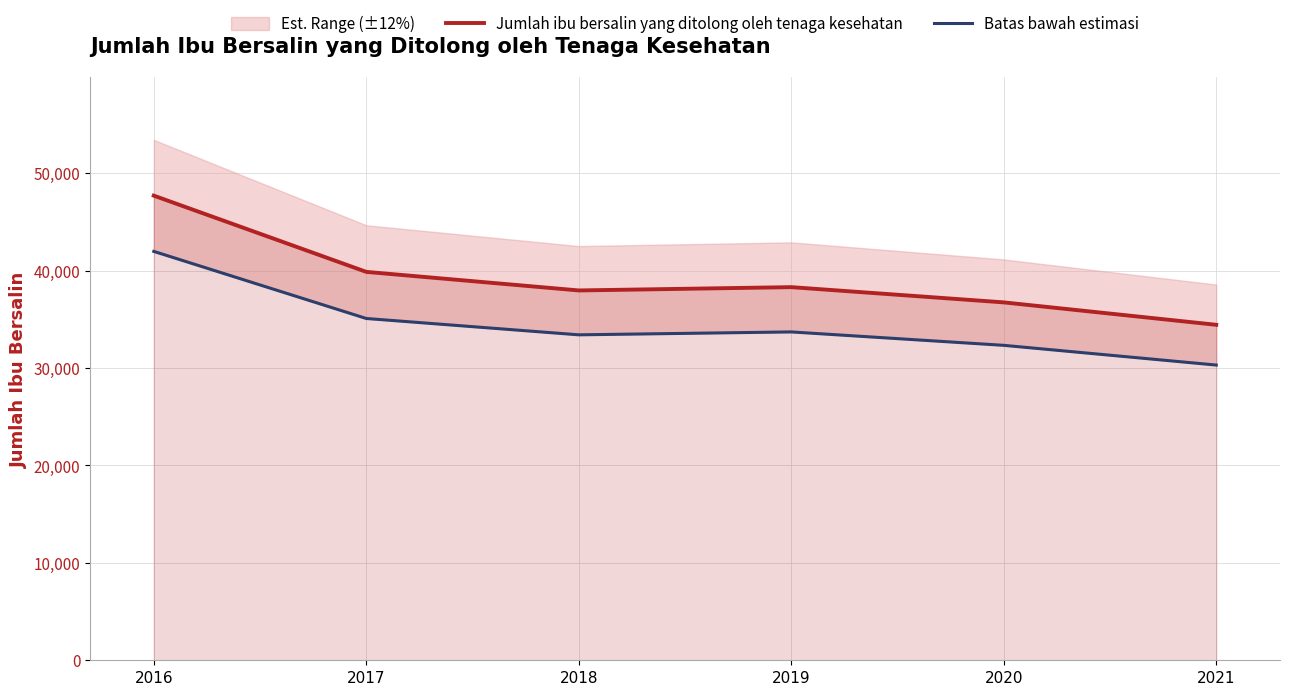

True or false: Batas bawah estimasi has a value of 15142.0 at 2016.

False